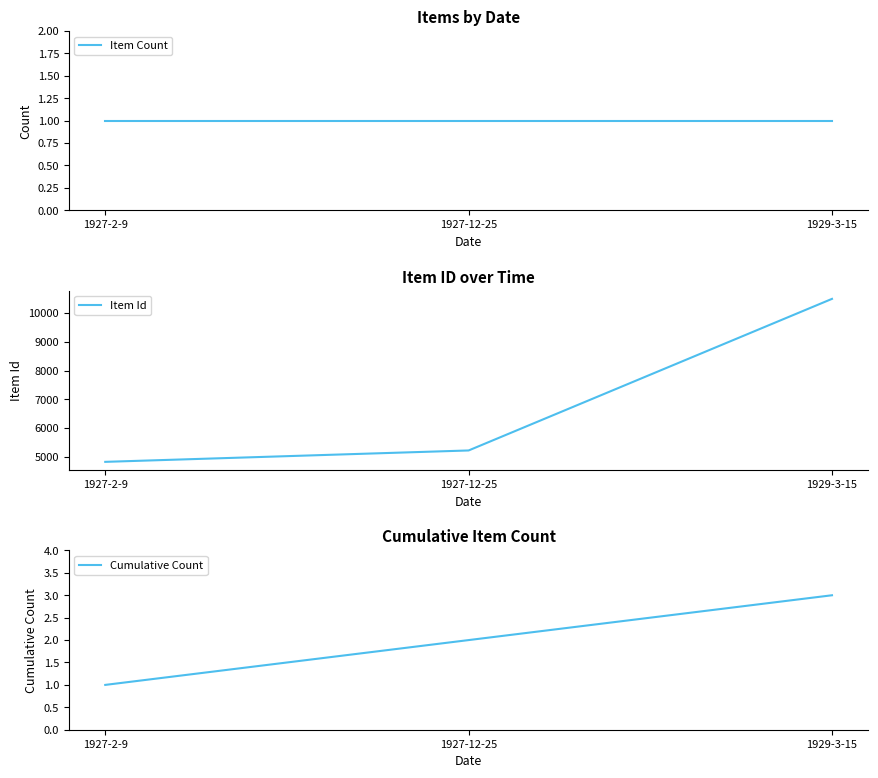

True or false: Cumulative Count has a value of 2 at 1927-12-25.

True